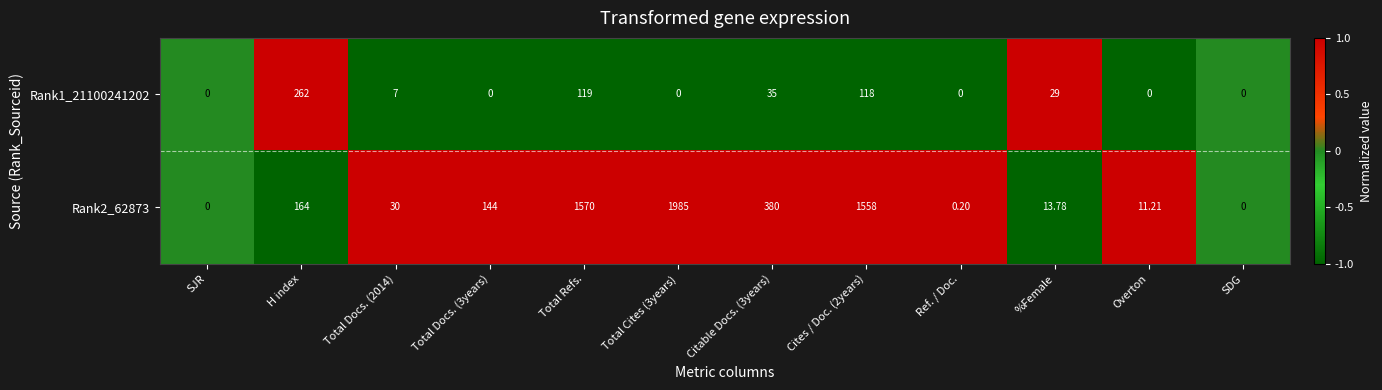

Rank the series by their average value, from lowest to highest.

Rank1_21100241202, Rank2_62873